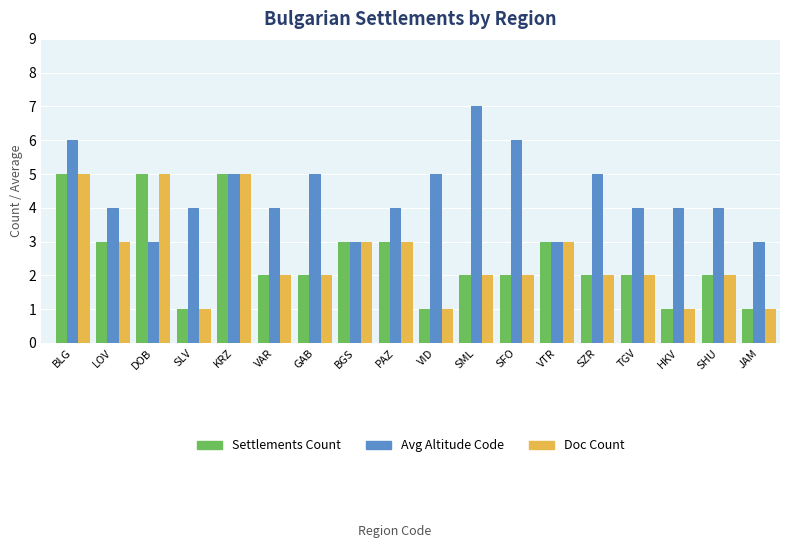

Which label corresponds to the largest value in the chart?

SML